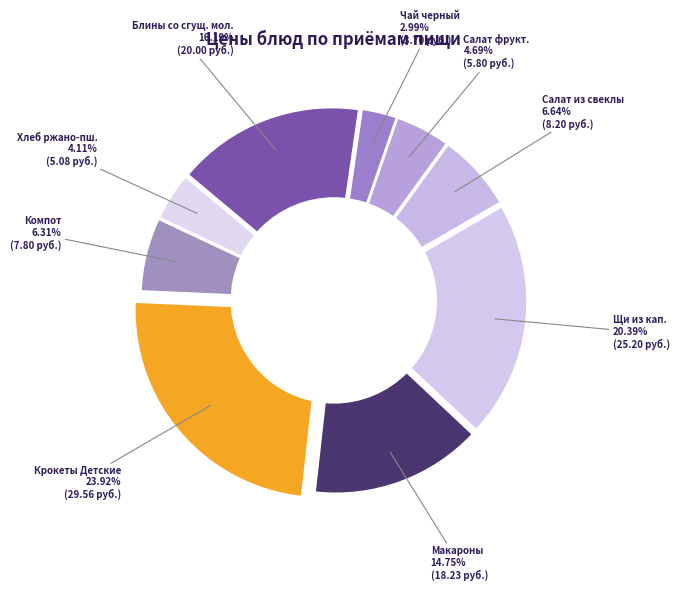

To the nearest percent, what is the difference between the largest and smallest slice percentages?

21%